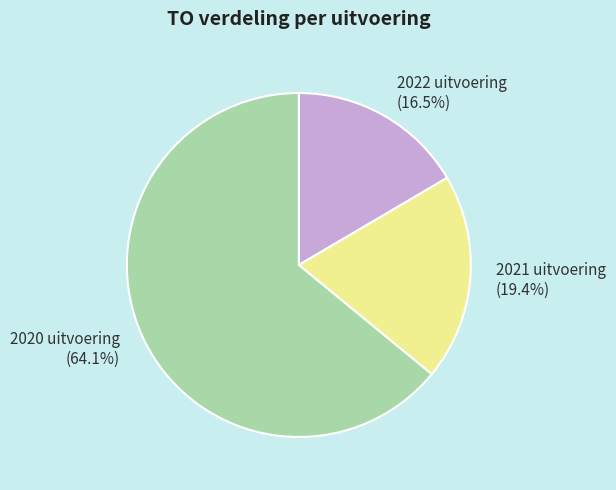

What is the majority slice?

2020 uitvoering